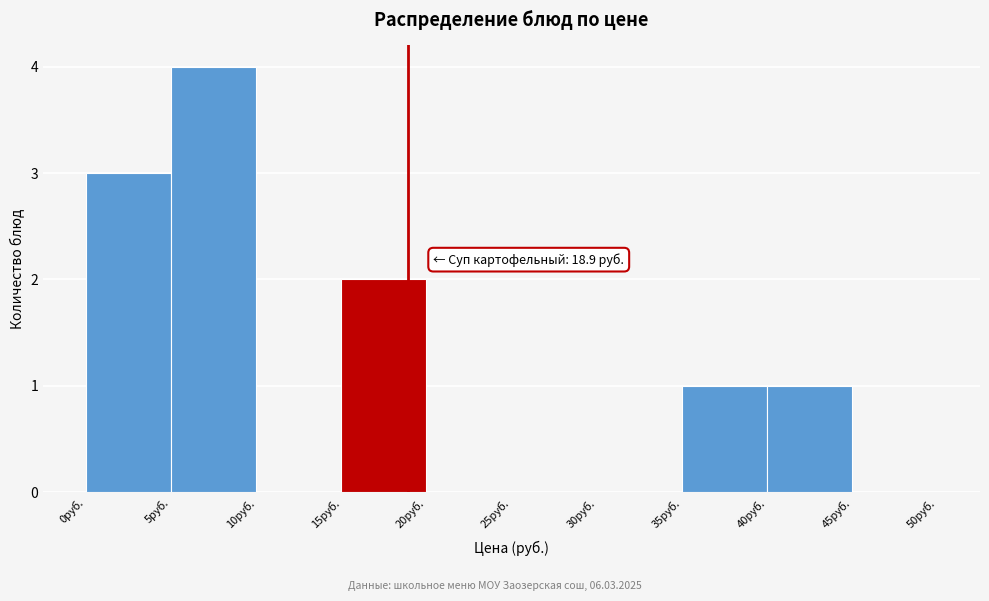

Which range on the x-axis has the tallest bar?

5 to 10